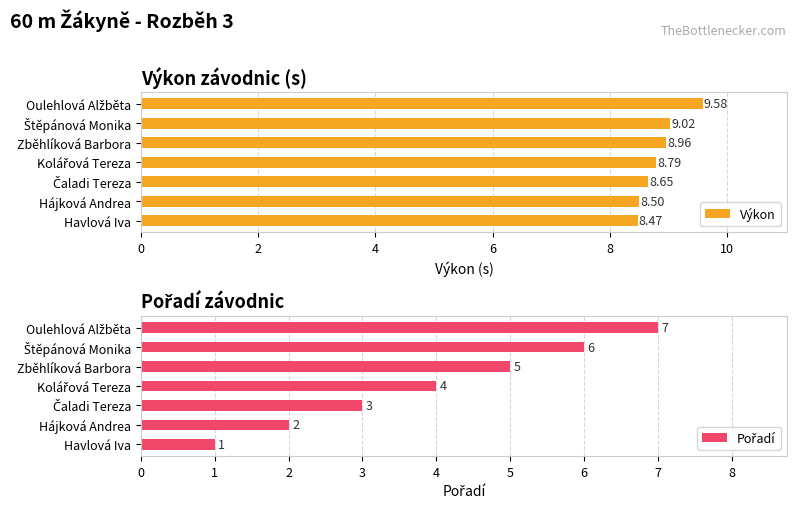

List the series in order of their overall mean, lowest first.

Pořadí, Výkon